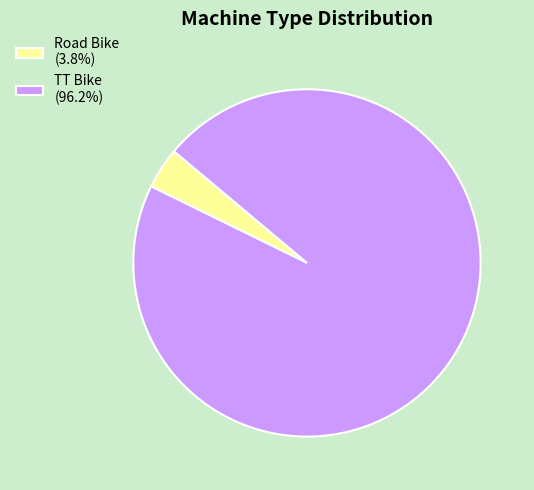

What is the ratio of the value at TT Bike (96.2%) to the value at Road Bike (3.8%)?

25.0